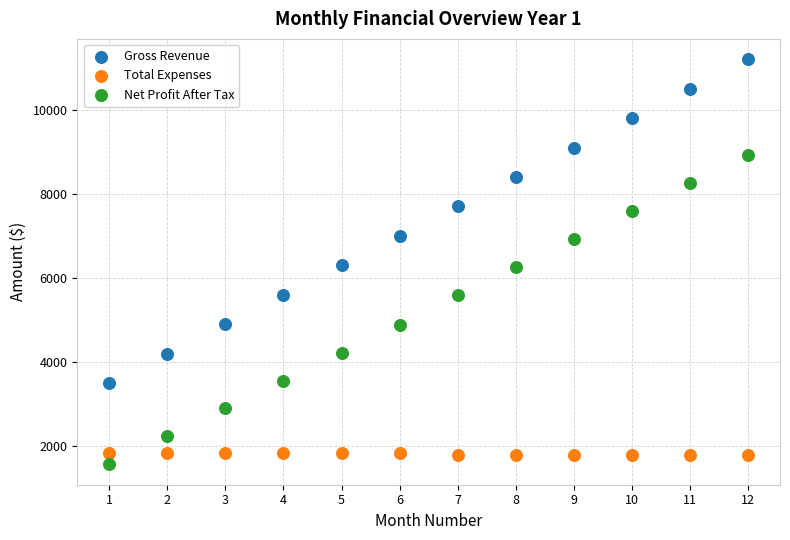

What is the X range (max minus min) for the scatter plot?

11.0